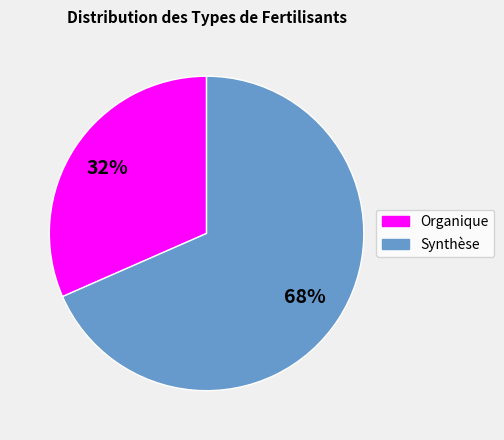

To the nearest percent, what is the average slice percentage?

50%